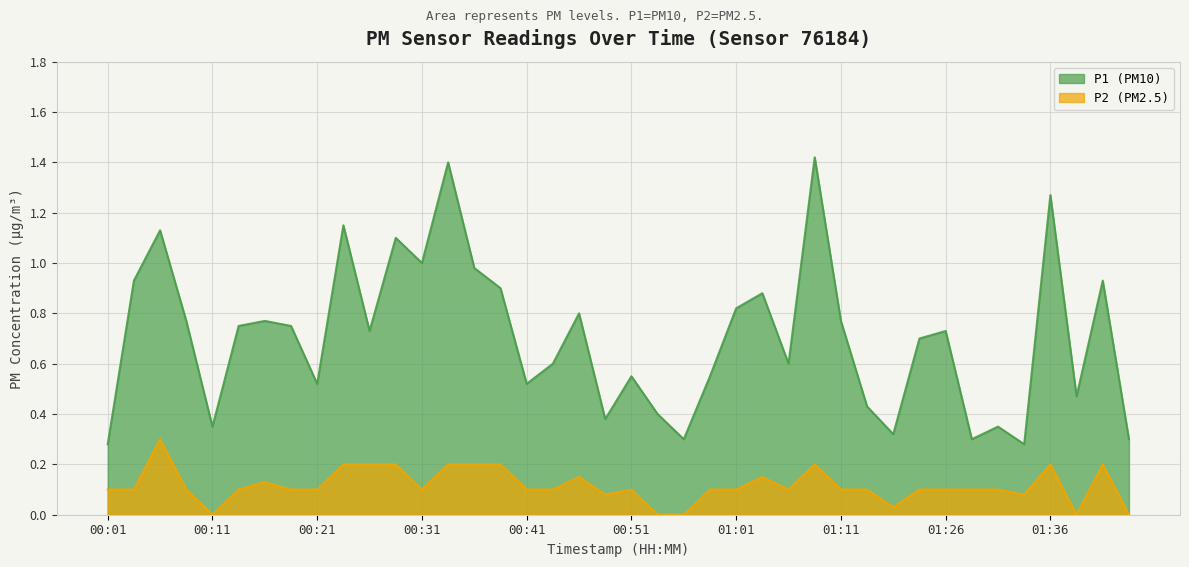

What position from the right is 01:08?

13